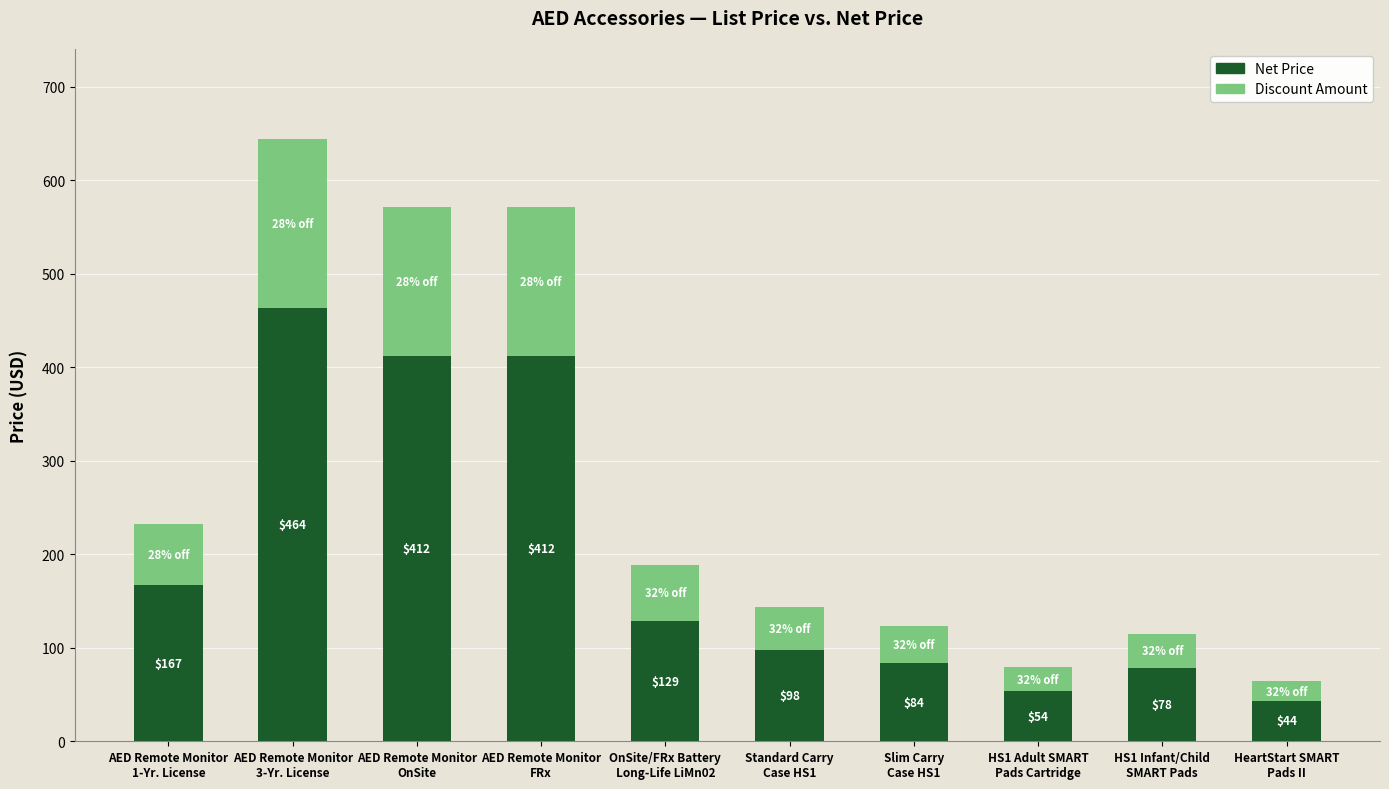

How many values in the Net Price series are below 128?

5